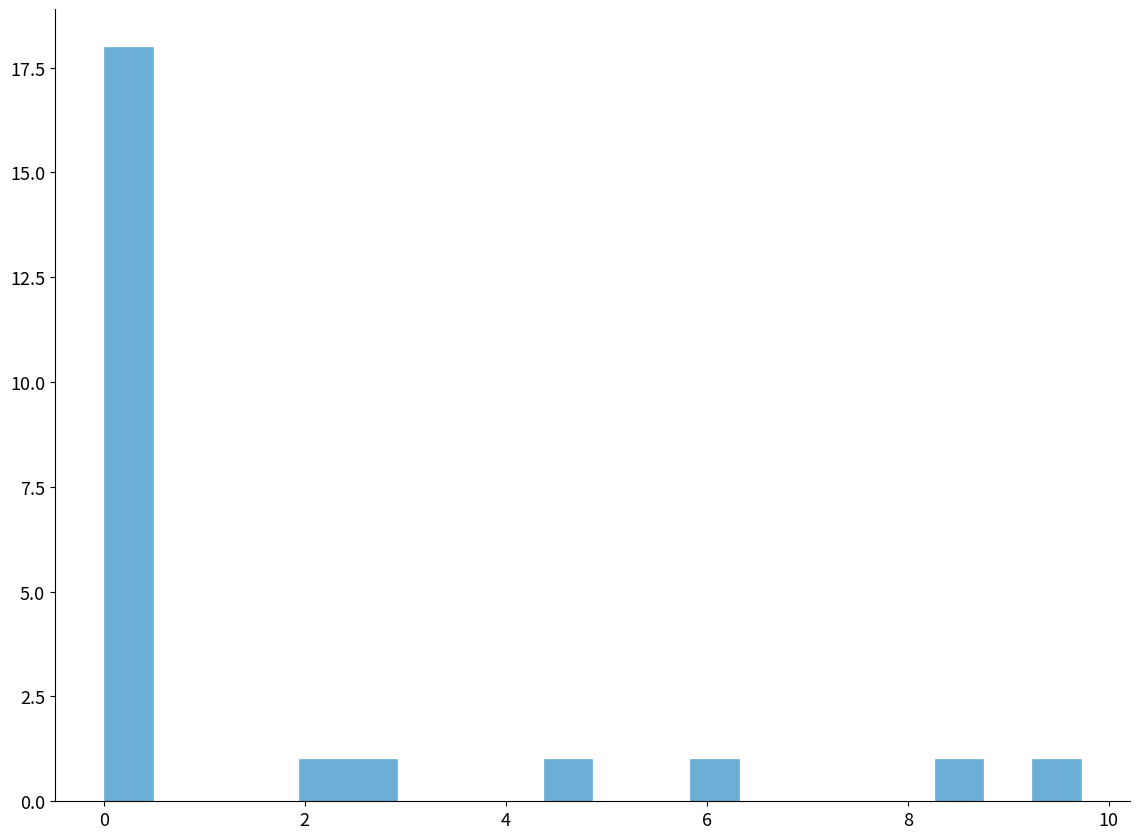

Read against the x-axis, roughly where is the centre of the tallest bar?

0.2